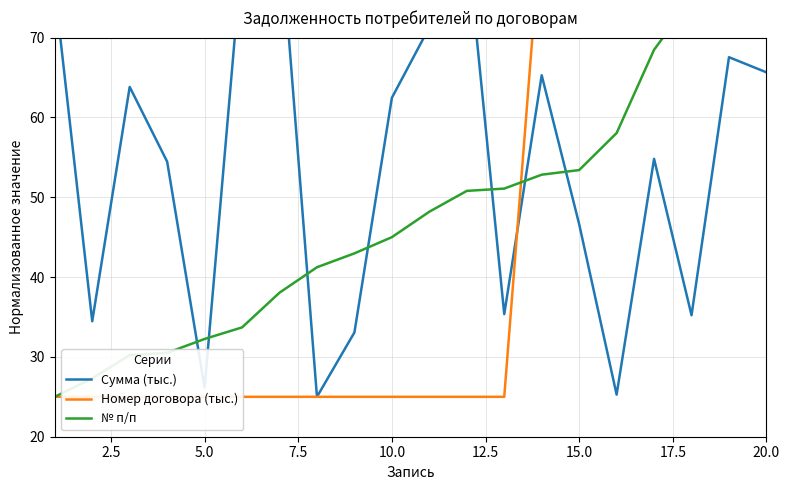

What is the maximum value shown in the chart?

85.0